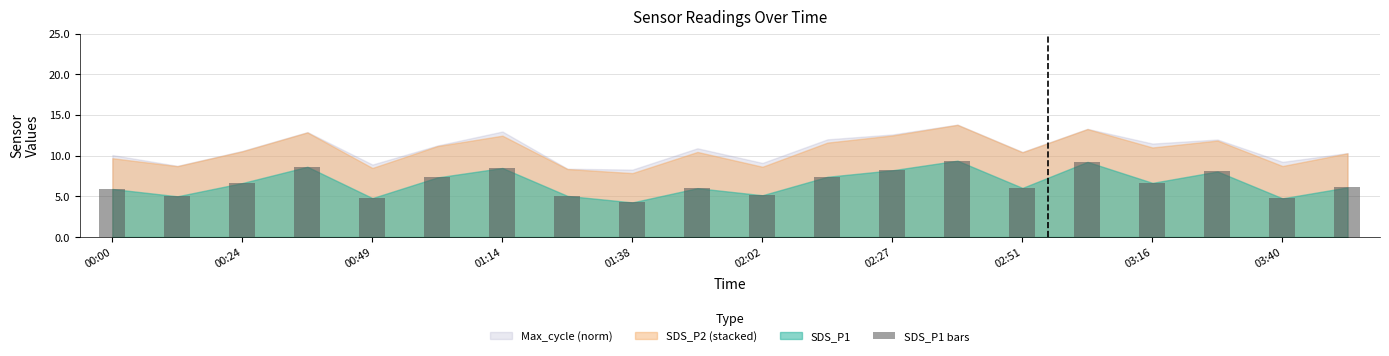

What is the greatest value displayed?

9.4